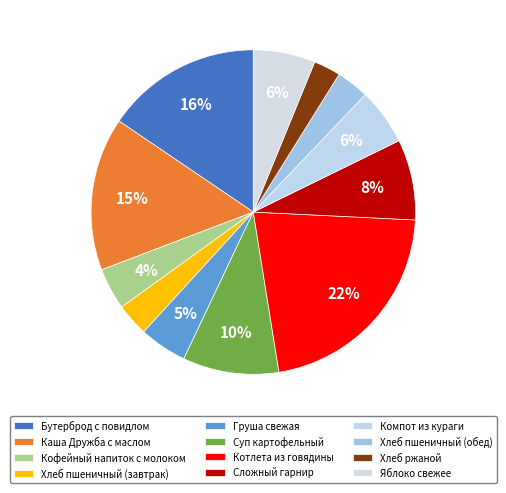

What percentage is NOT represented by Кофейный напиток с молоком?

95.8%